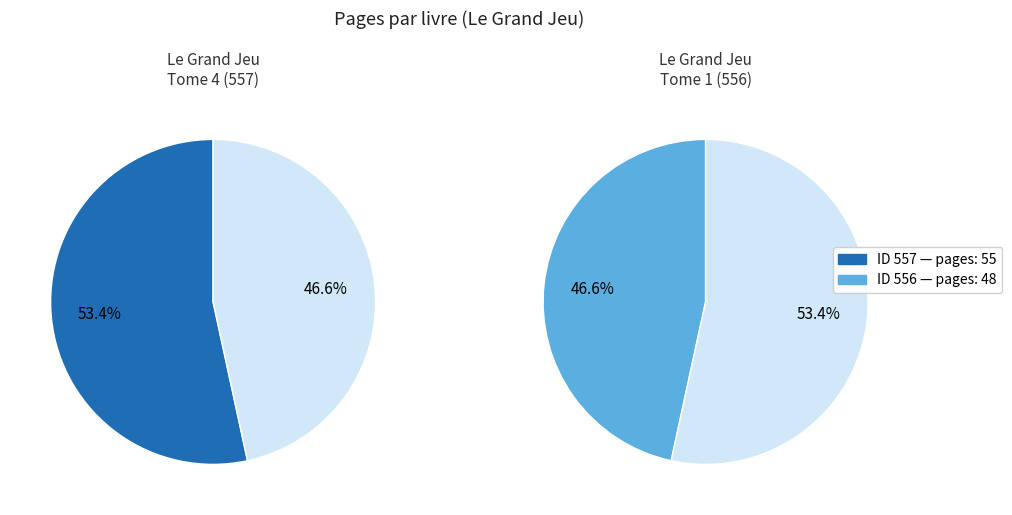

Is the sum of 557 and 556 greater than half?

Yes